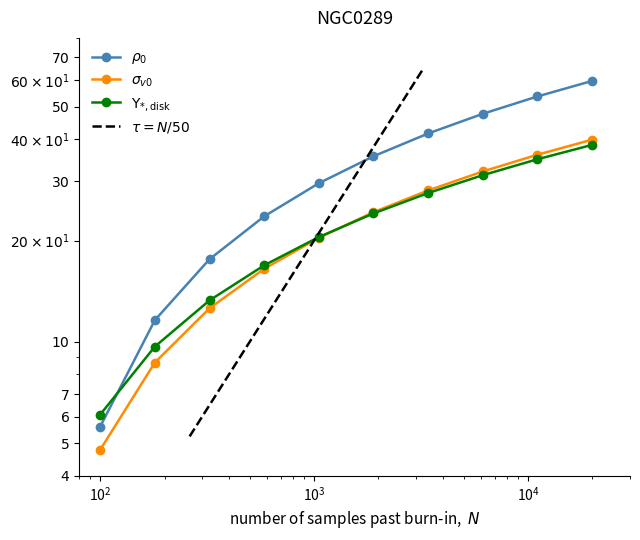

At how many categories does at least one series exceed 5?

10